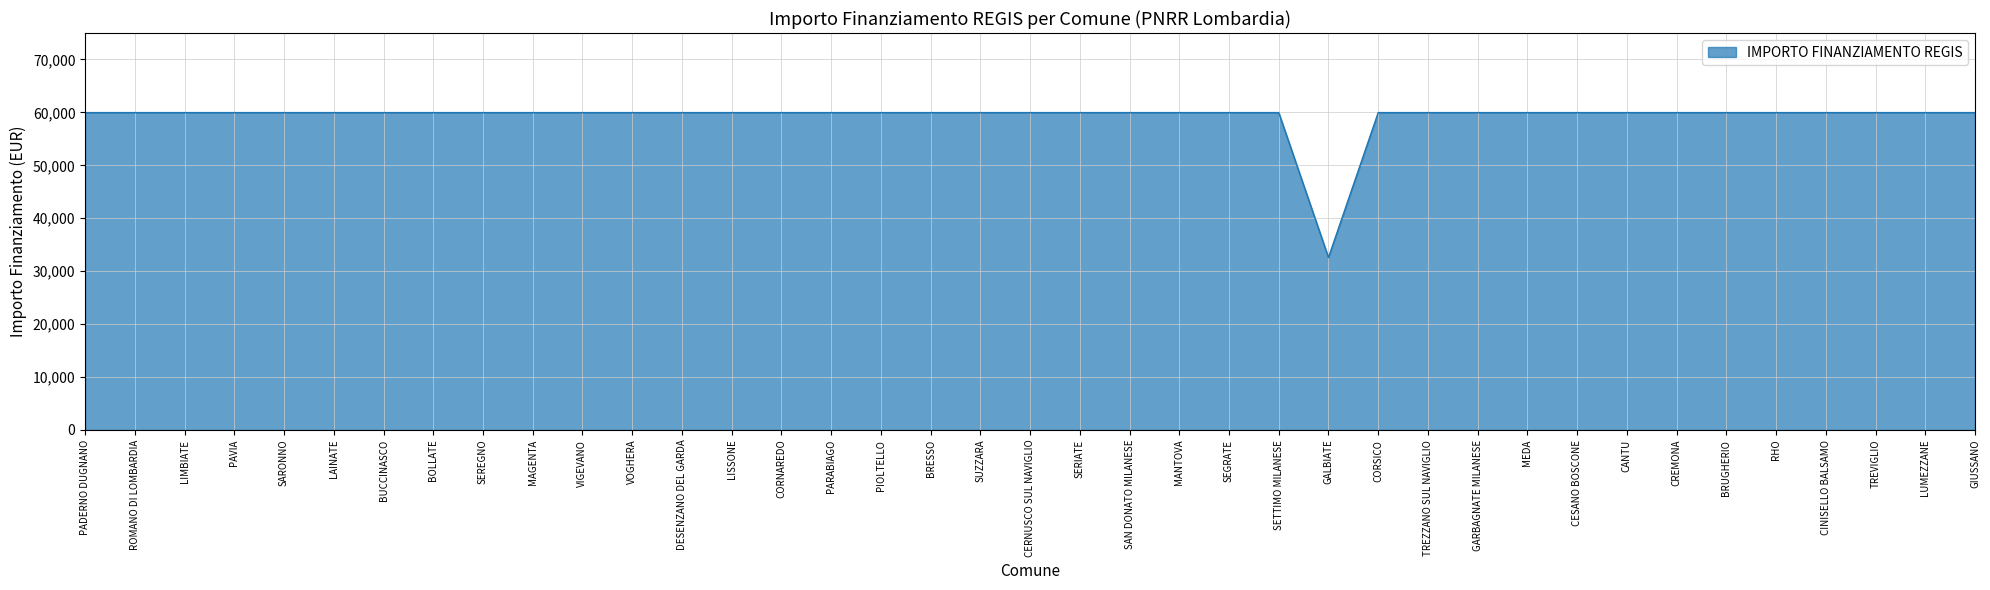

What is the minimum value shown in the chart?

32589